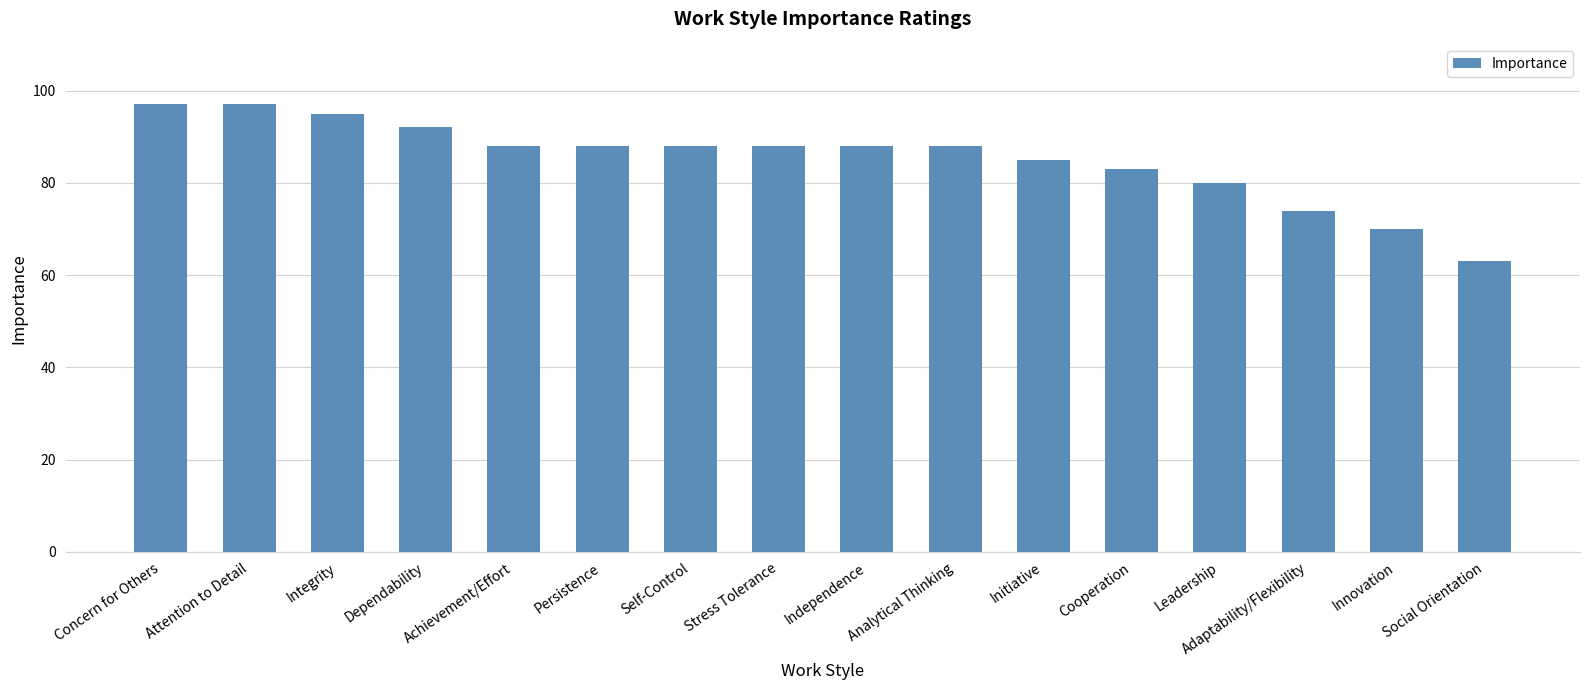

What is the label of the 5th bar from the right?

Cooperation